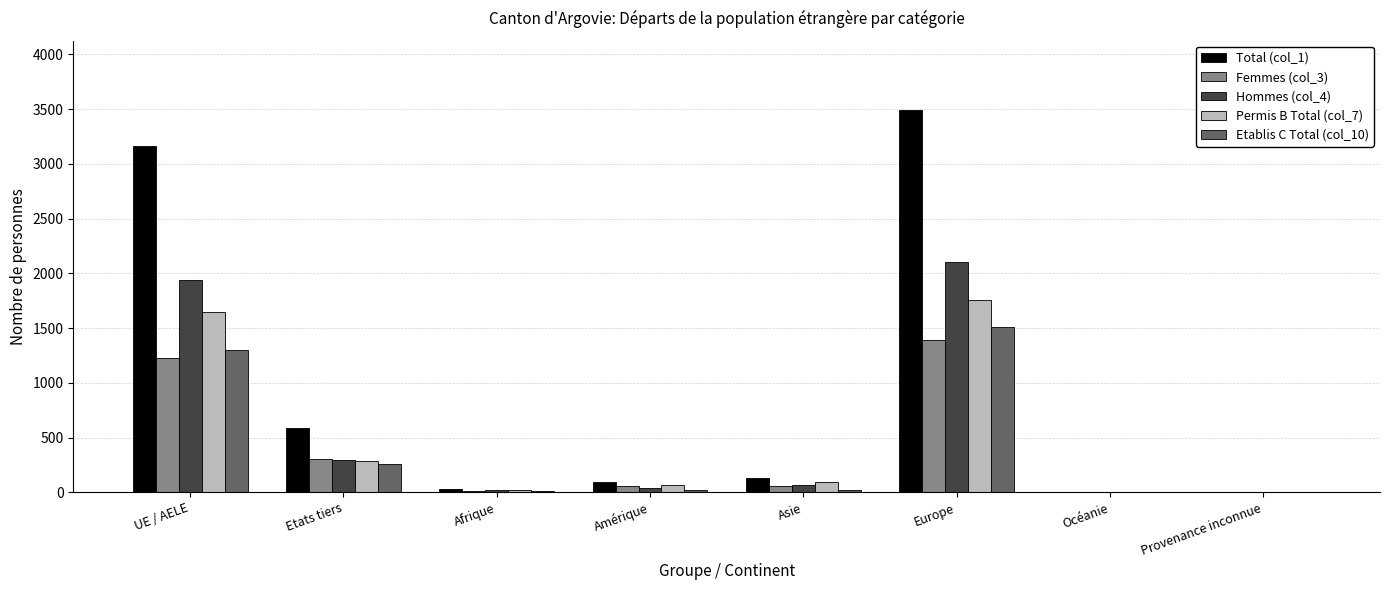

Is it true that Etablis C Total (col_10) equals 0 at Provenance inconnue?

True